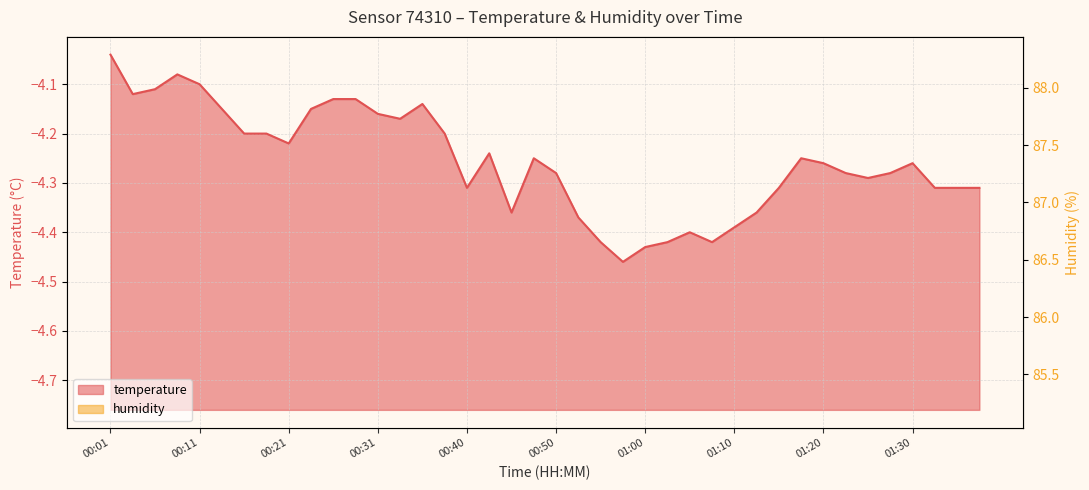

What is the sum of all humidity values?

3487.2